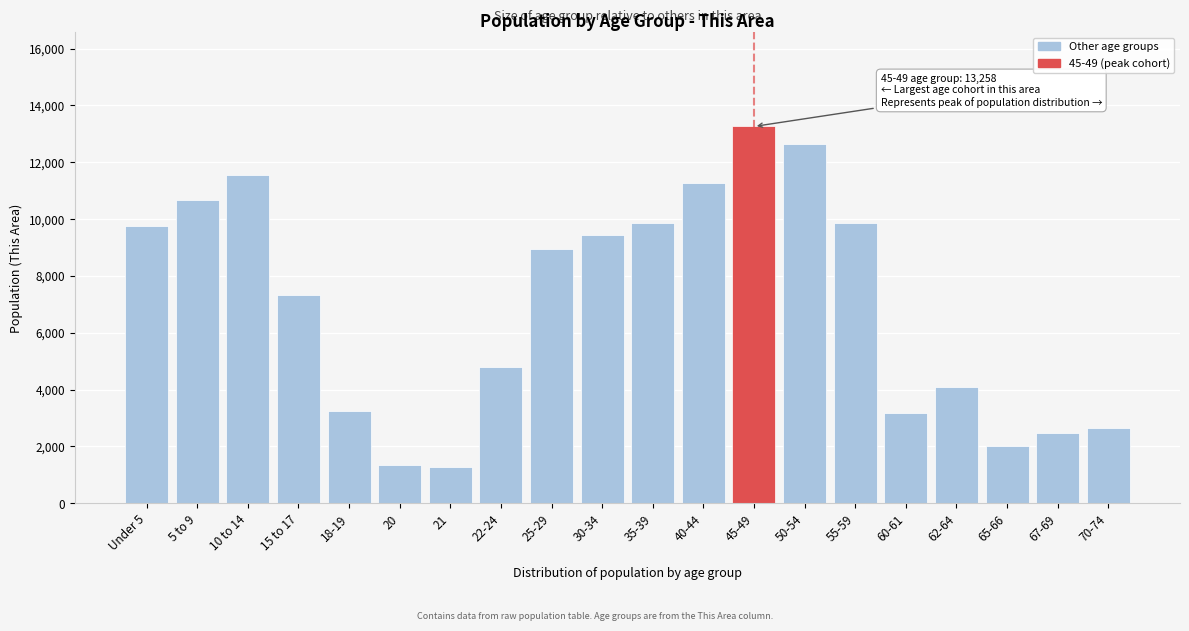

The value at 15 to 17 is 10707. True or false?

False